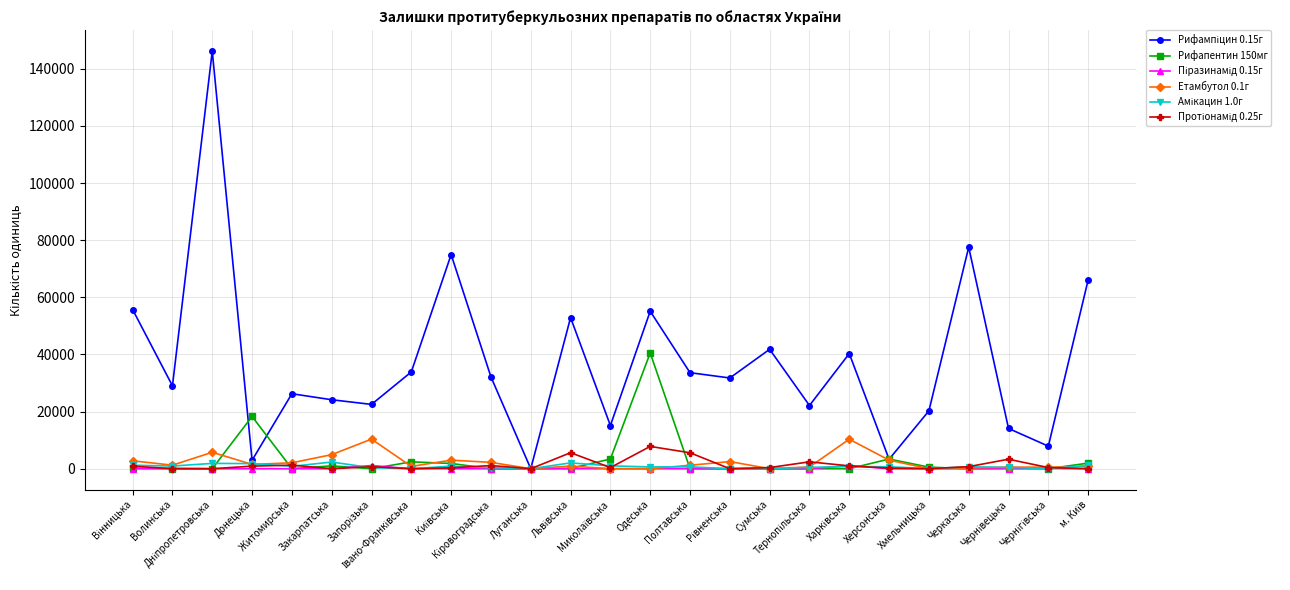

True or false: Етамбутол 0.1г has more than 0 points higher than both neighbors.

True